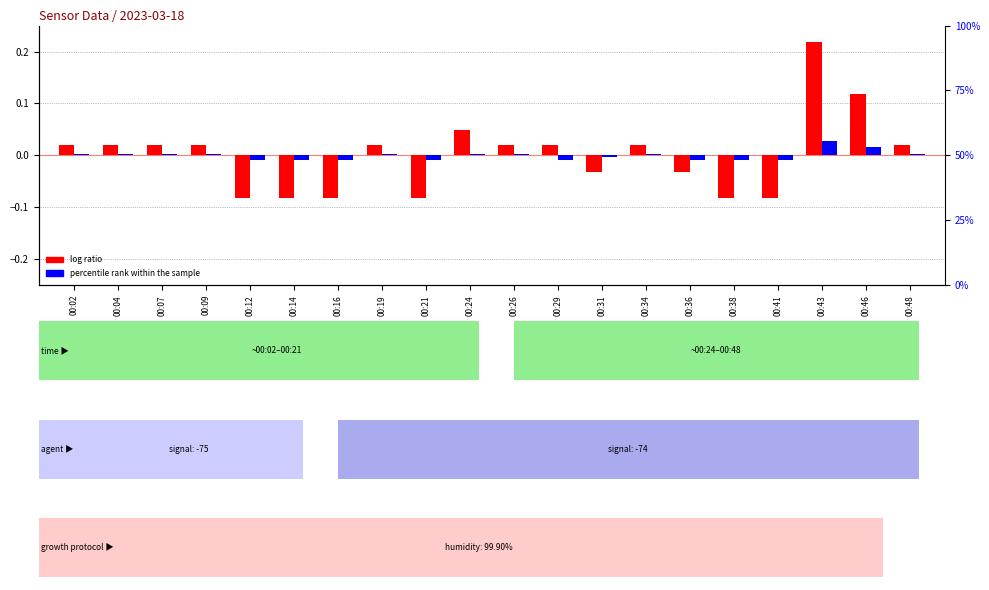

Reading left to right, what are all the values shown in this chart?

log ratio: 0.0	0.0	0.0	0.0	-0.1	-0.1	-0.1	0.0	-0.1	0.0	0.0	0.0	-0.0	0.0	-0.0	-0.1	-0.1	0.2	0.1	0.0
percentile rank within the sample: 0.0	0.0	0.0	0.0	-0.0	-0.0	-0.0	0.0	-0.0	0.0	0.0	-0.0	-0.0	0.0	-0.0	-0.0	-0.0	0.0	0.0	0.0